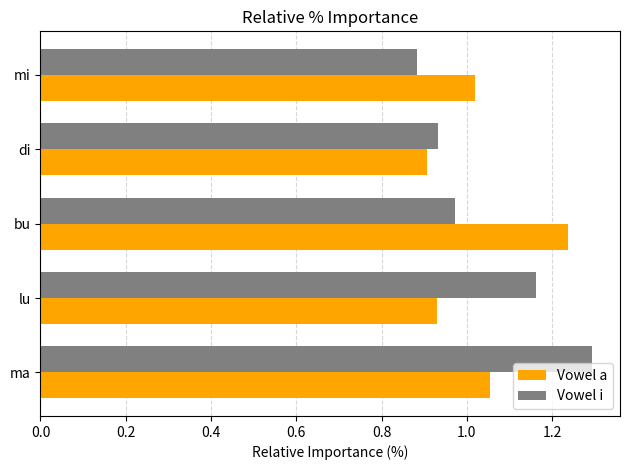

At which category is the sum across all series the highest?

ma